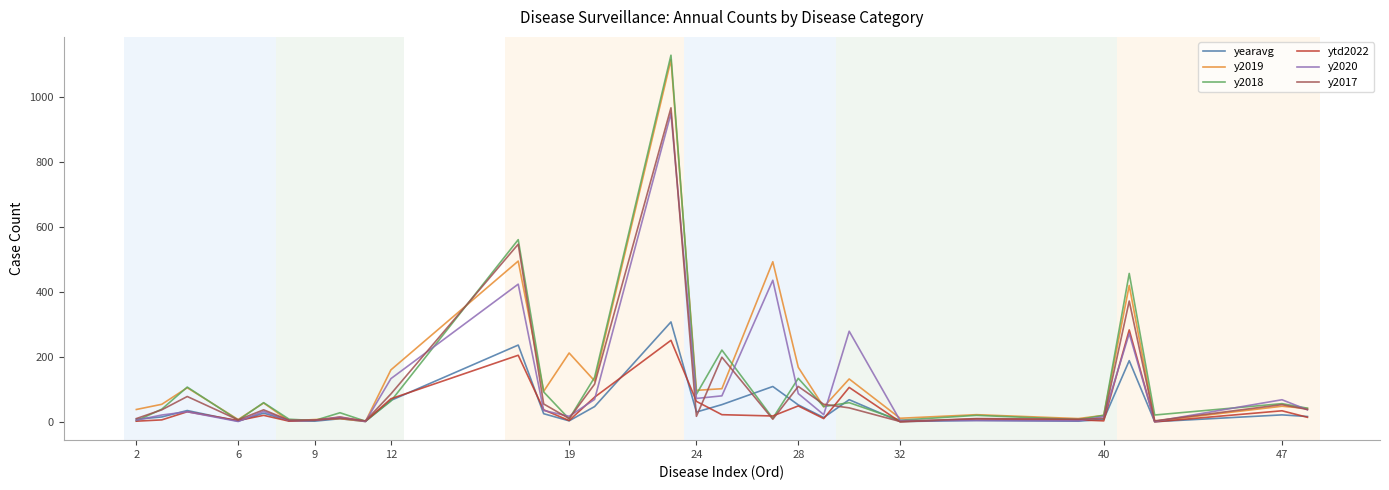

What is the maximum value shown in the chart?

1129.0